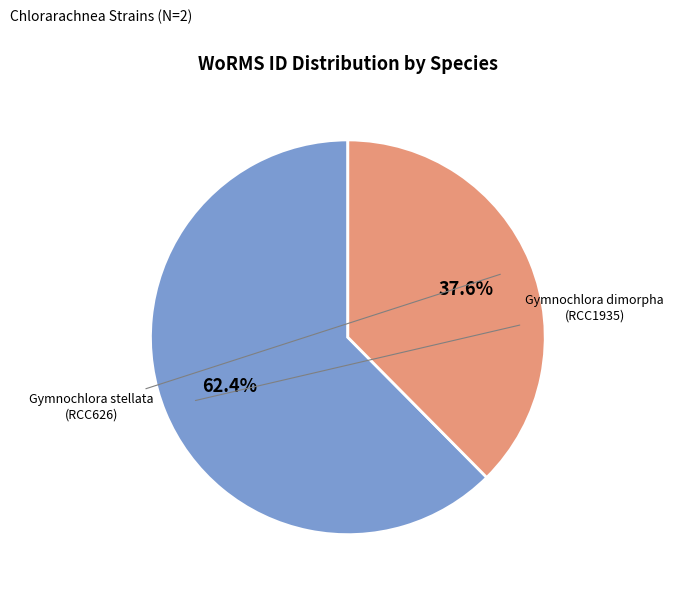

Which has a higher value, Gymnochlora stellata (RCC626) or Gymnochlora dimorpha (RCC1935)?

Gymnochlora dimorpha (RCC1935)